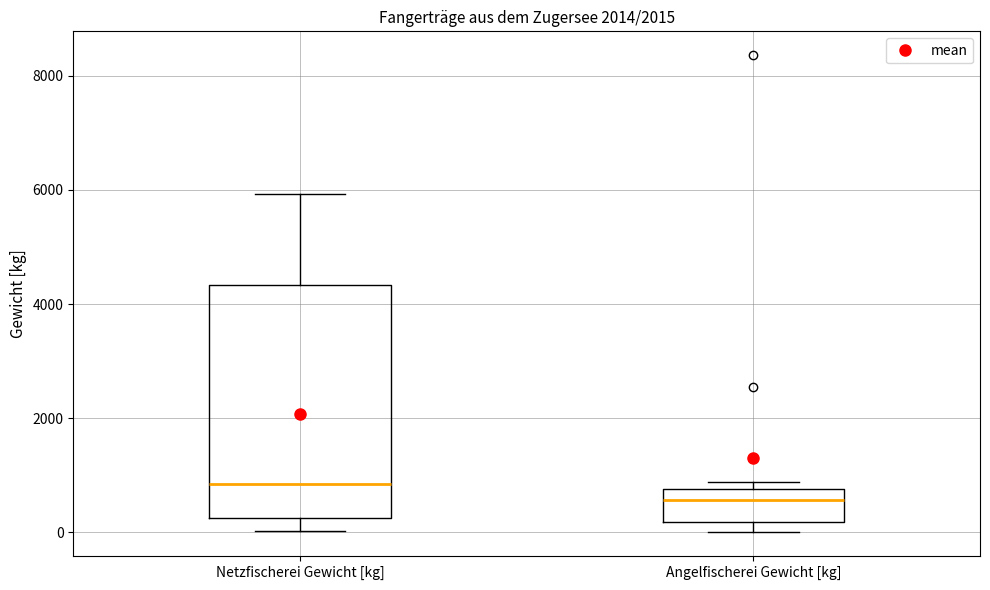

Which box has the highest median line?

Netzfischerei Gewicht [kg]